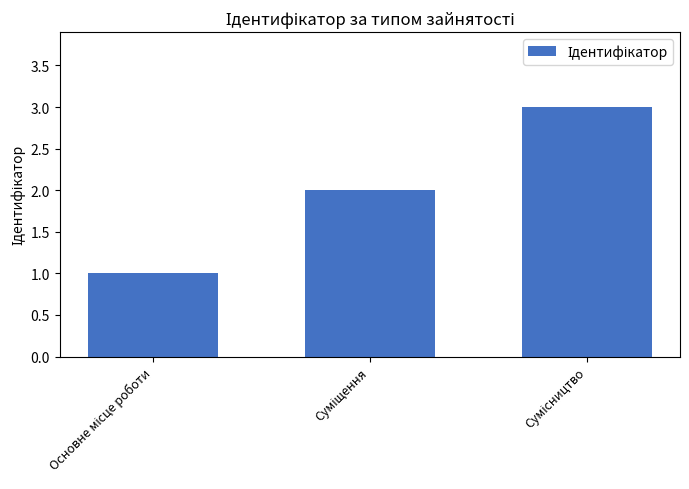

What is the maximum value shown in the chart?

3